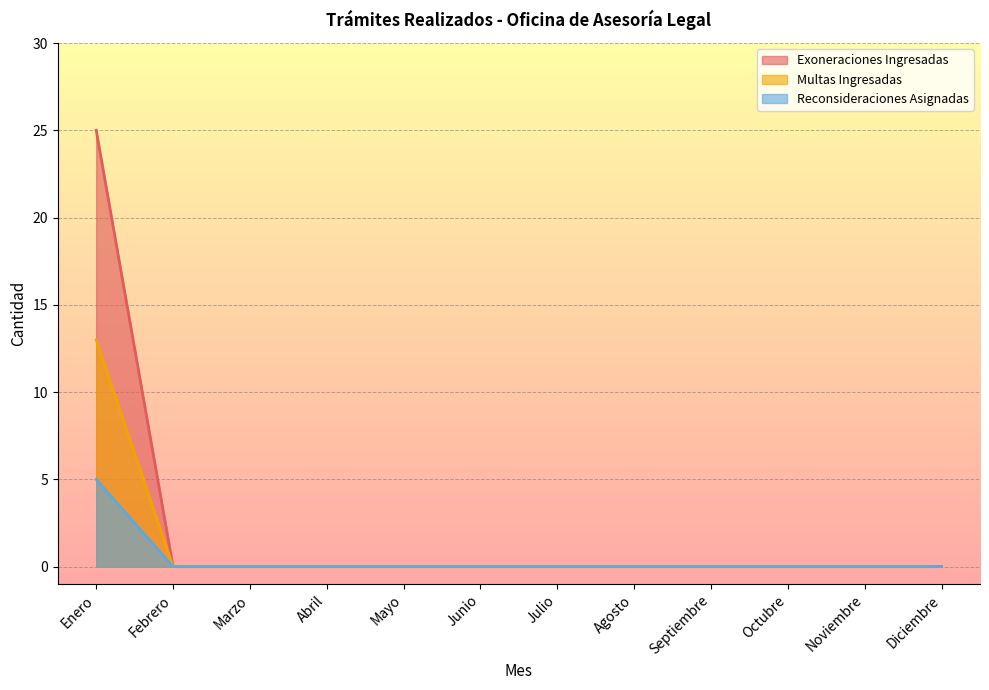

Is it true that Reconsideraciones Asignadas equals 0 at Noviembre?

True